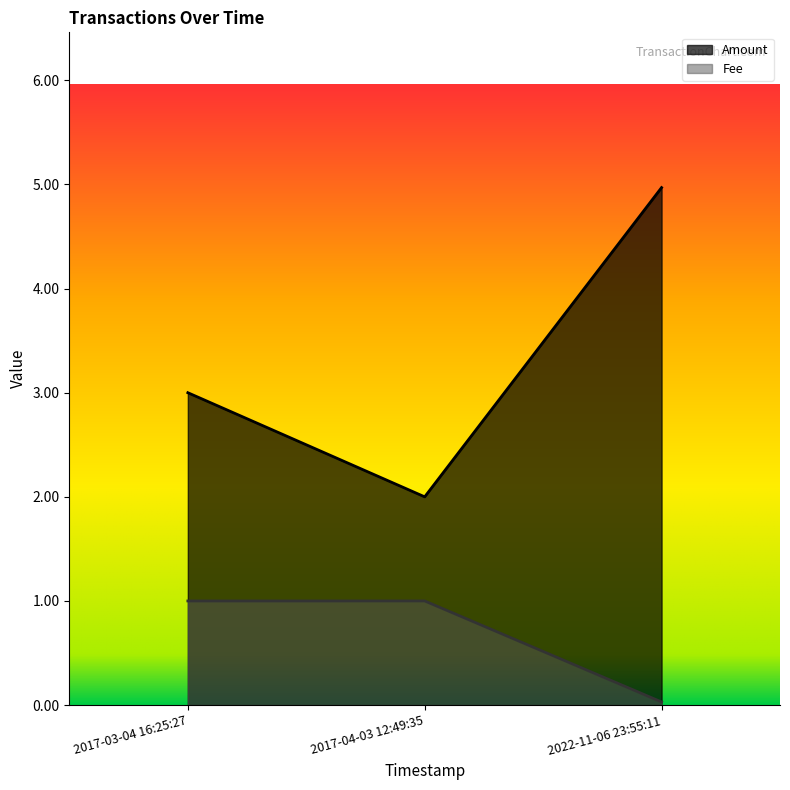

Rank the series by their maximum value, from lowest to highest.

Fee, Amount